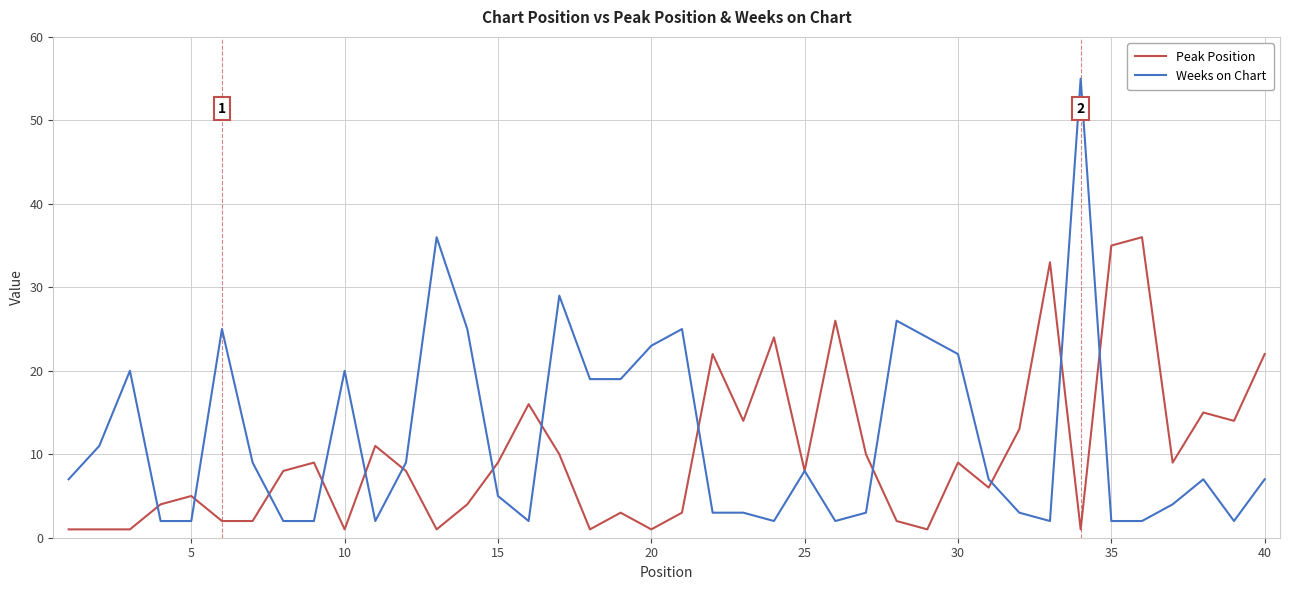

Which series has the largest range (max minus min)?

Weeks on Chart